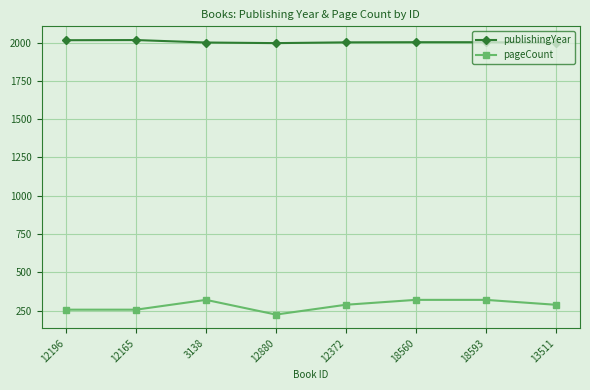

What is the difference between the highest and lowest values at 12196?

1759